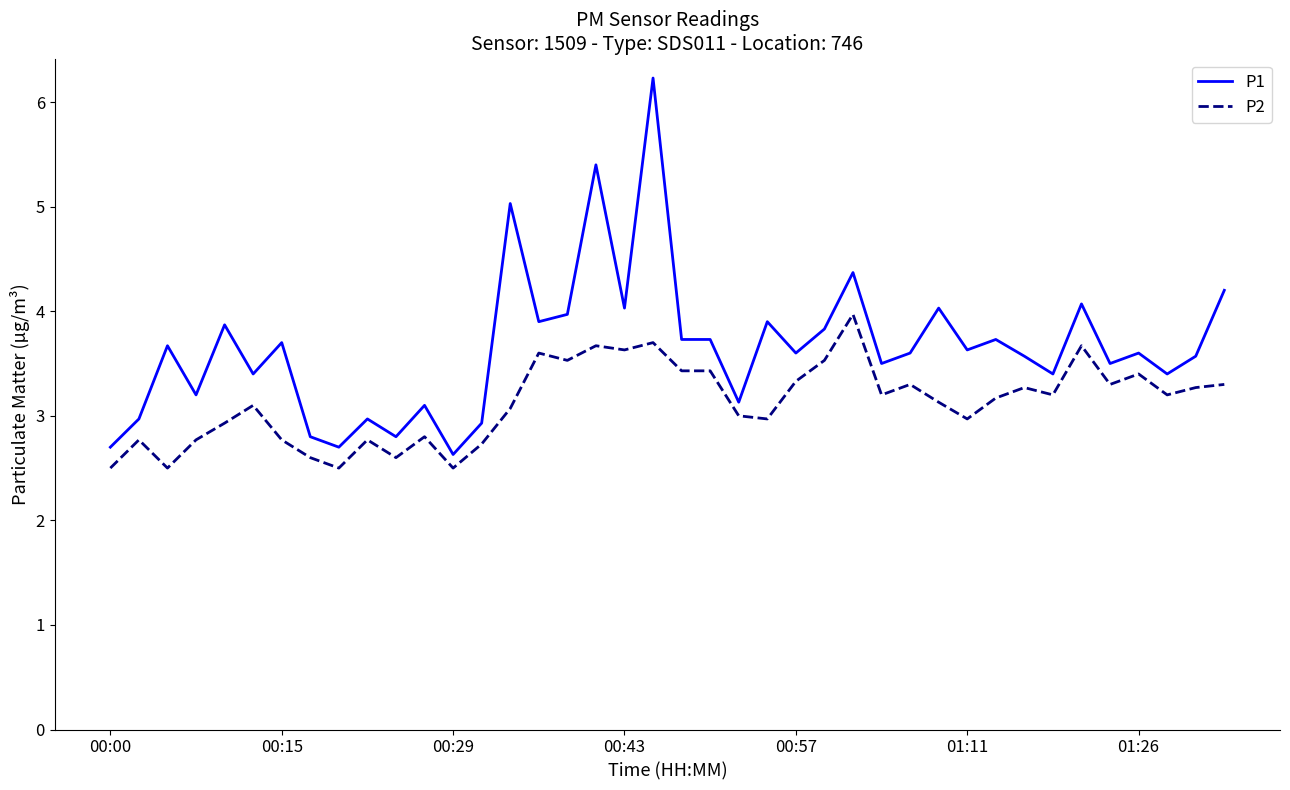

True or false: P1 and P2 cross at least once.

False